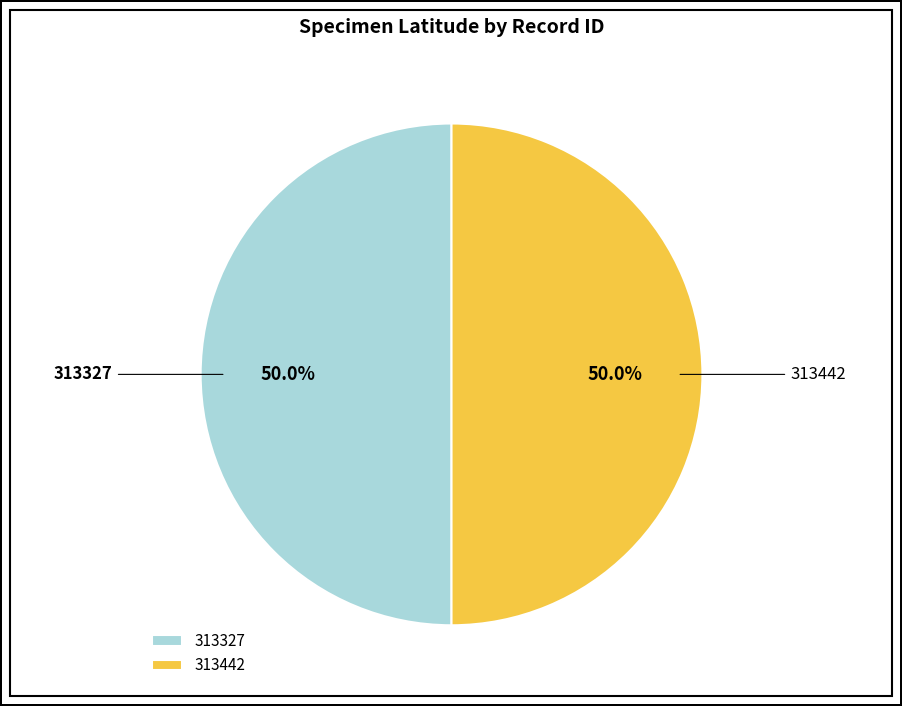

What is the ratio of the value at 313327 to the value at 313442?

1.0